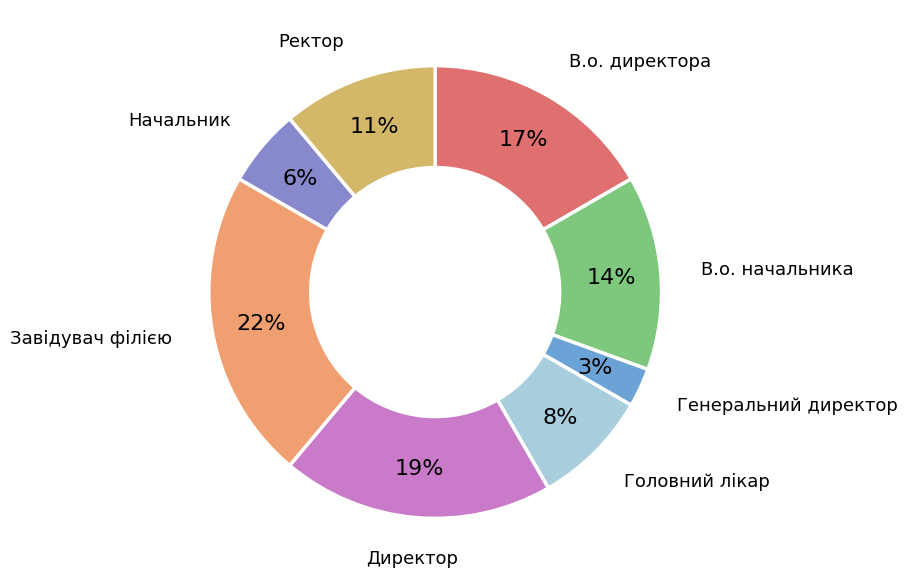

What is the largest slice in the pie chart?

Завідувач філією